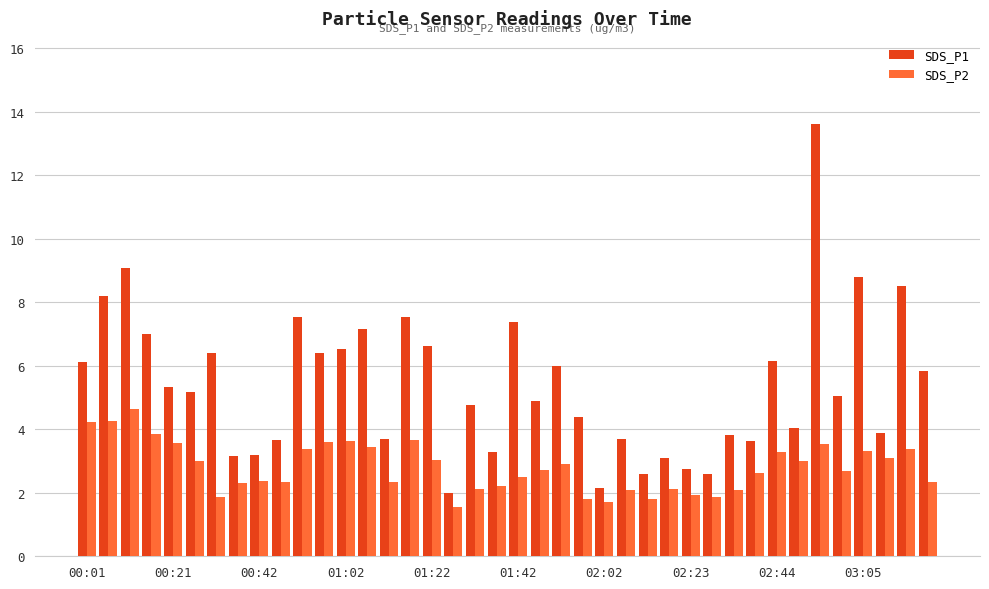

What is the lowest value of the SDS_P2 series?

1.6